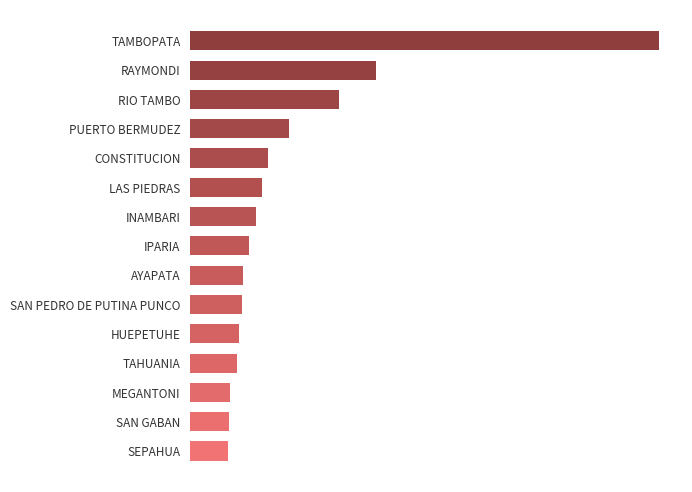

Are the bars grouped side by side (vs. stacked)?

No